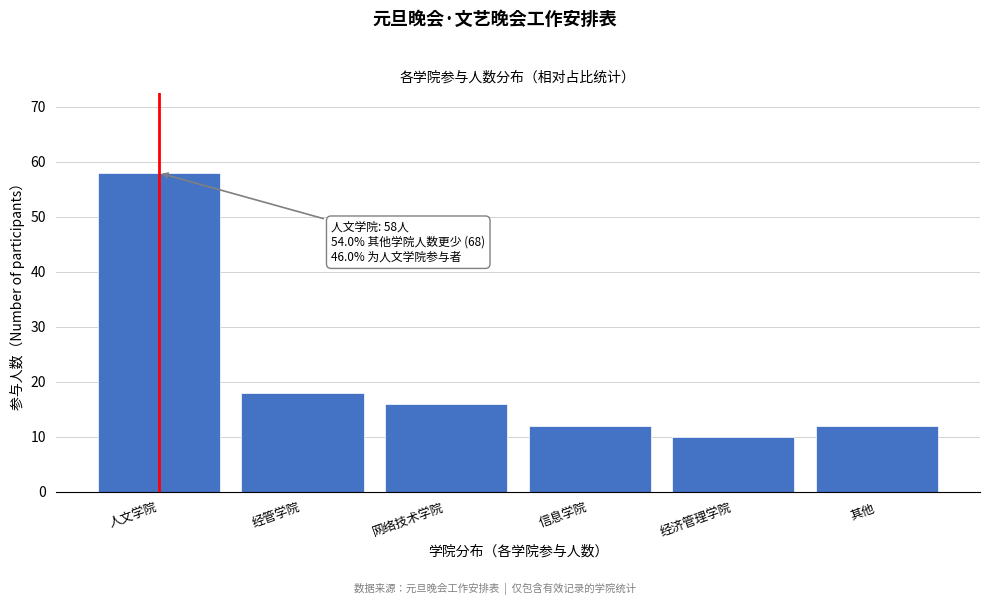

Reading left to right, what are all the values shown in this chart?

人文学院=58	经管学院=18	网络技术学院=16	信息学院=12	经济管理学院=10	其他=12